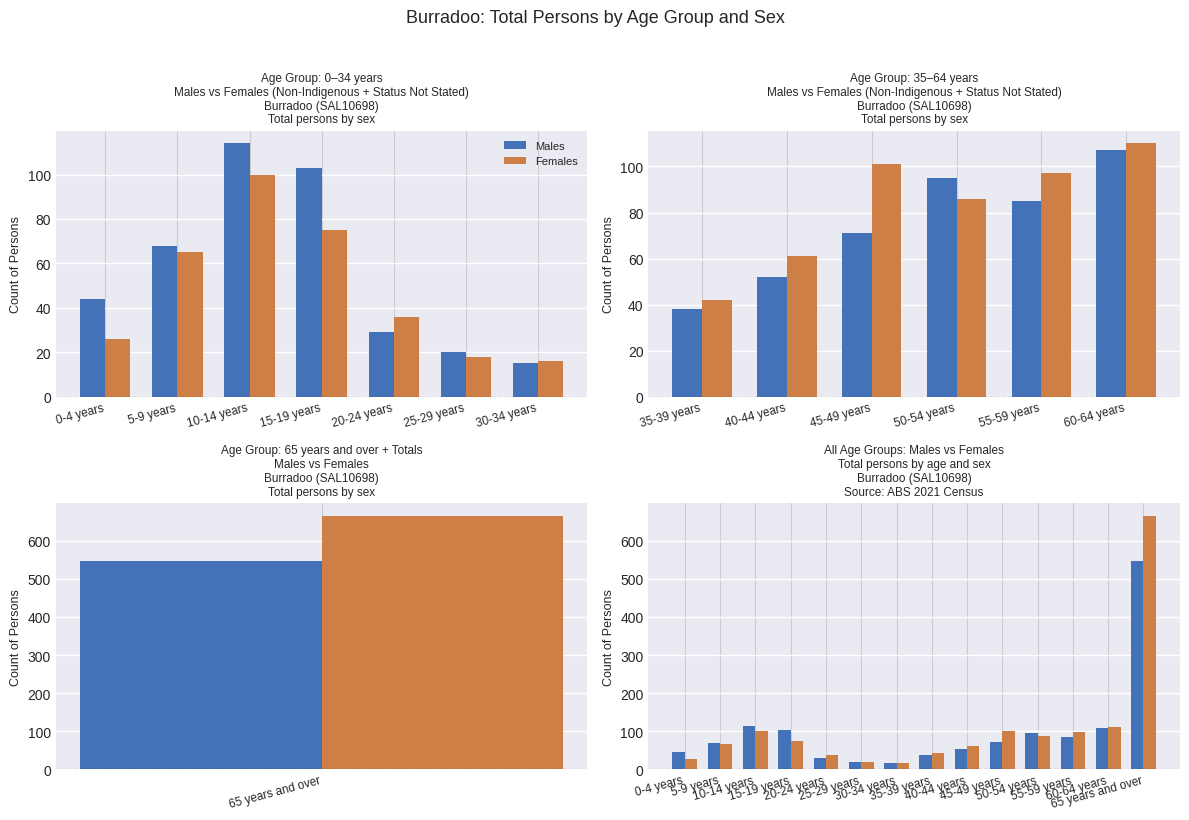

What position from the left is 25-29 years?

6